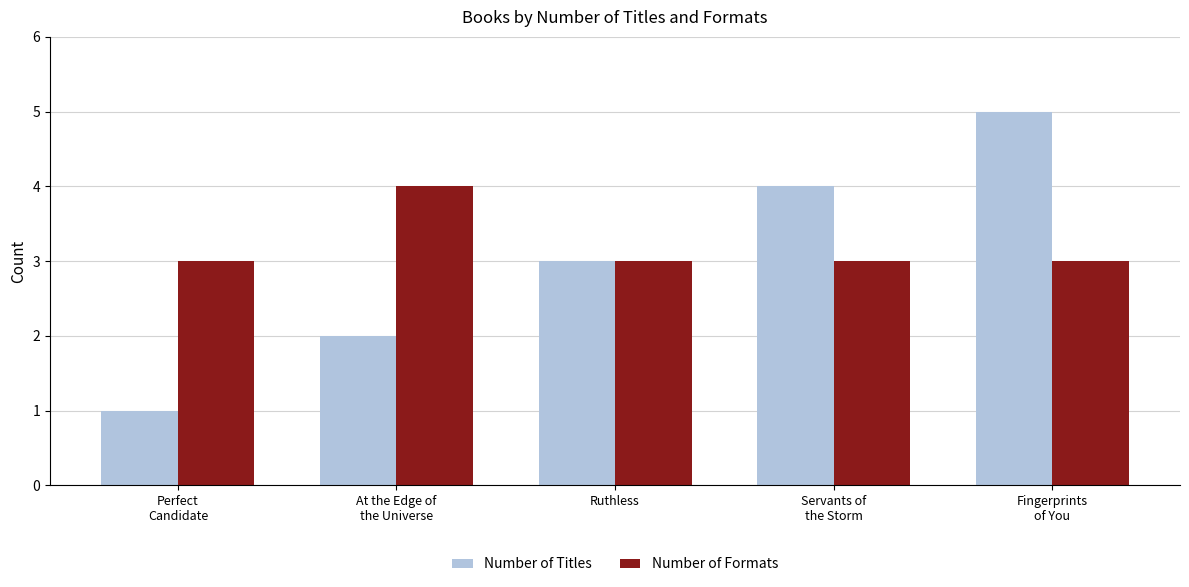

What is the sum of all Number of Formats values?

16